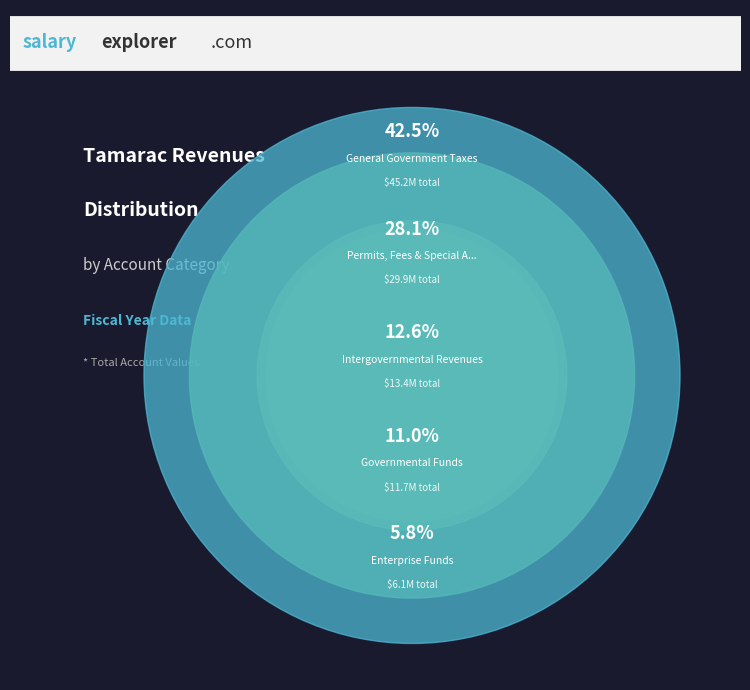

What is the change in value from Intergovernmental Revenues to Enterprise Funds?

-7226836